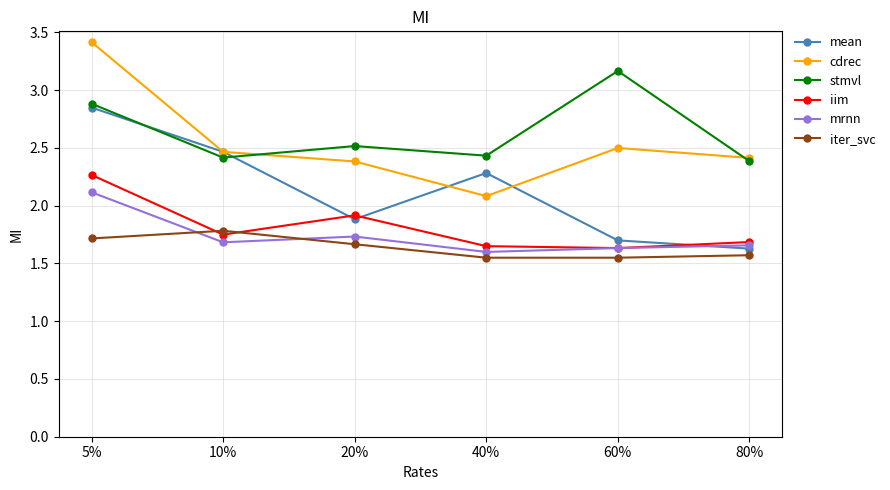

Rank the series by their maximum value, from lowest to highest.

iter_svc, mrnn, iim, mean, stmvl, cdrec